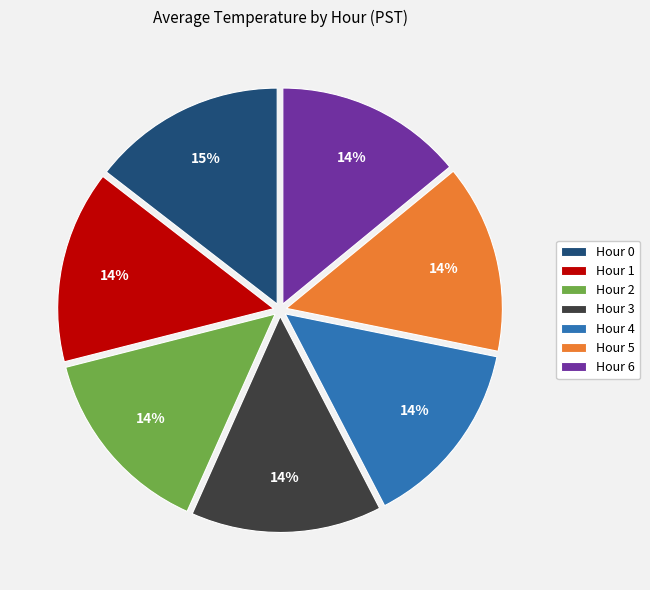

Is the sum of Hour 5 and Hour 4 greater than half?

No